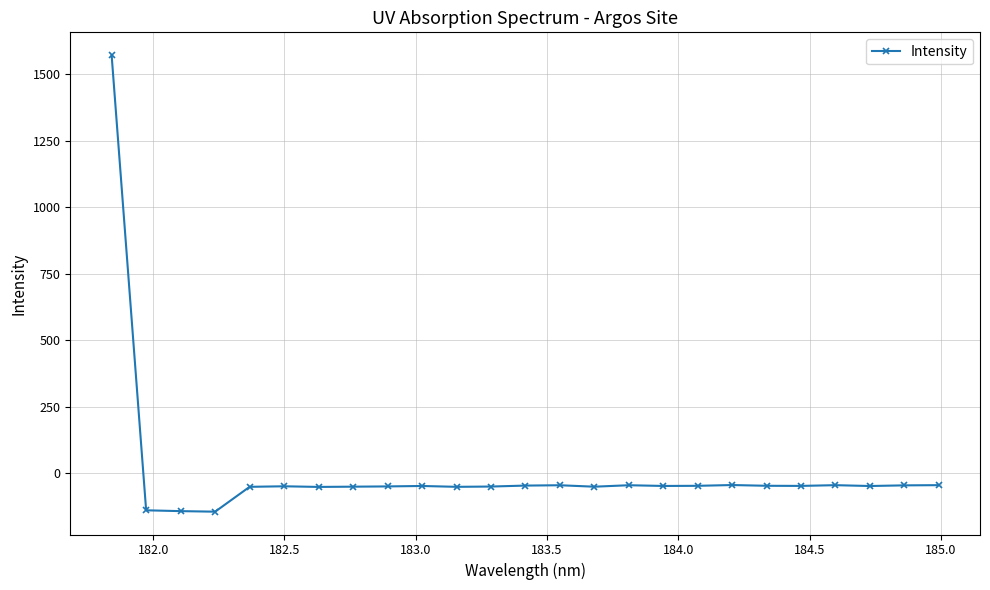

What is the value of the 21st point from the left?

-47.6